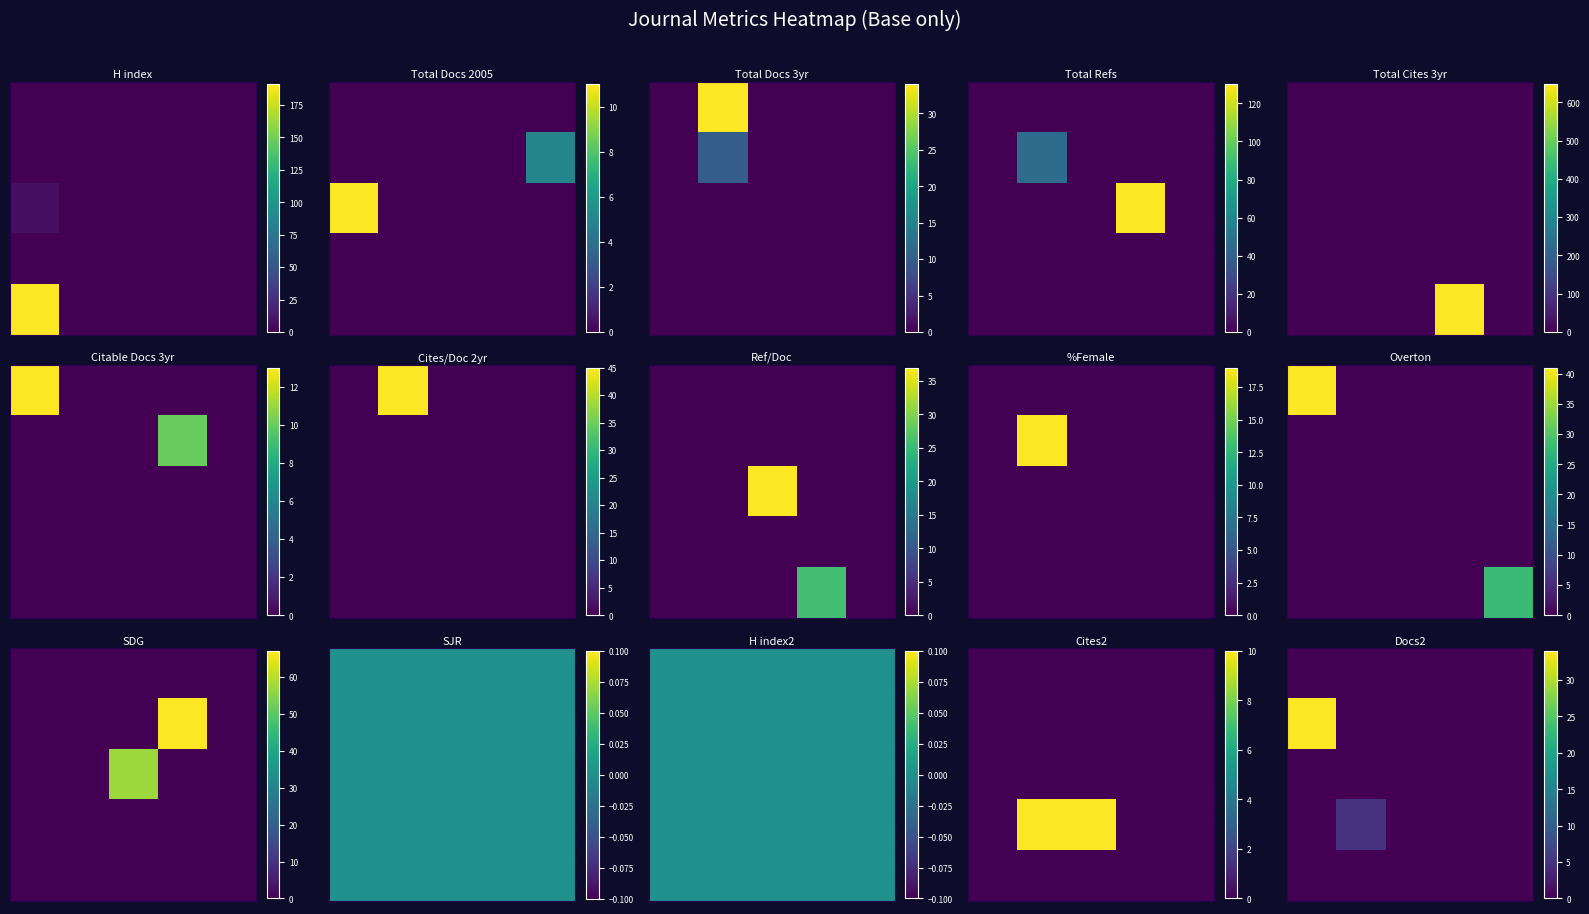

What is the spread (max minus min) of values at 0?

34